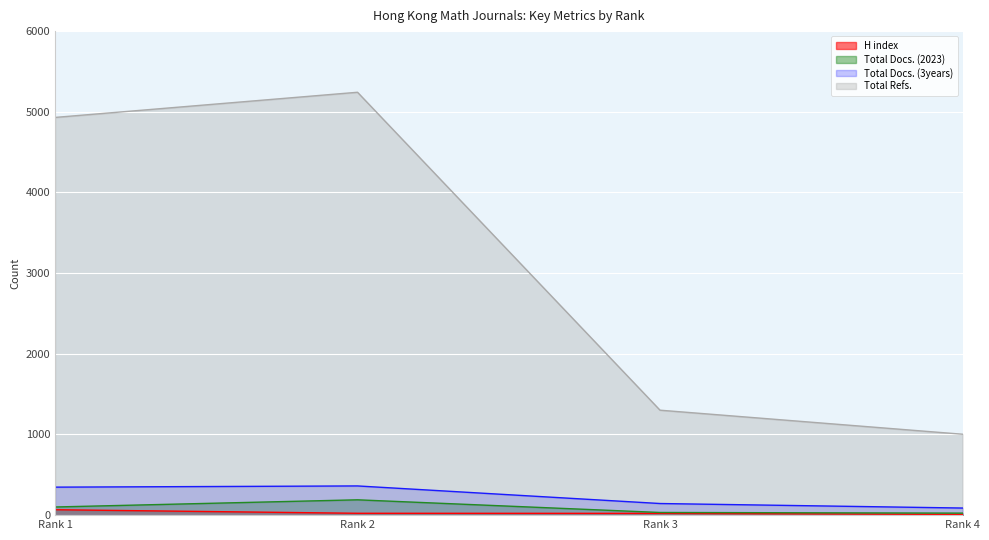

What are all the series names shown in the legend?

H index, Total Docs. (2023), Total Docs. (3years), Total Refs.